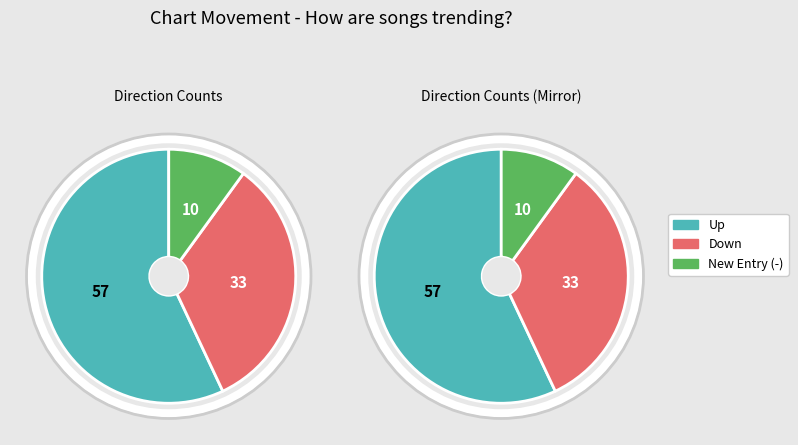

The - slice represents 16% of the pie. True or false?

False